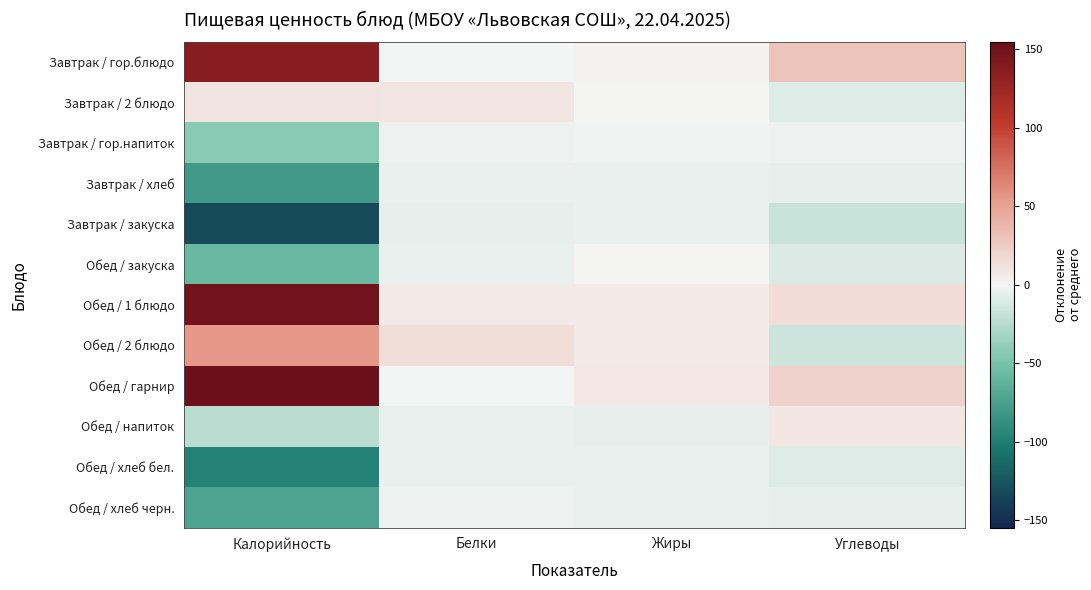

Reading left to right, extract all data points from this chart.

Завтрак / гор.блюдо: Калорийность=136.0	Белки=-1.1	Жиры=2.3	Углеводы=30.1
Завтрак / 2 блюдо: Калорийность=10.7	Белки=9.2	Жиры=0.9	Углеводы=-8.7
Завтрак / гор.напиток: Калорийность=-42.5	Белки=-2.9	Жиры=-2.2	Углеводы=-2.9
Завтрак / хлеб: Калорийность=-80.6	Белки=-4.0	Жиры=-4.6	Углеводы=-5.7
Завтрак / закуска: Калорийность=-132.2	Белки=-5.2	Жиры=-4.8	Углеводы=-17.1
Обед / закуска: Калорийность=-57.4	Белки=-4.6	Жиры=0.2	Углеводы=-10.3
Обед / 1 блюдо: Калорийность=149.1	Белки=7.1	Жиры=6.9	Углеводы=14.6
Обед / 2 блюдо: Калорийность=54.7	Белки=14.2	Жиры=7.2	Углеводы=-16.7
Обед / гарнир: Калорийность=154.9	Белки=-0.1	Жиры=7.9	Углеводы=21.2
Обед / напиток: Калорийность=-23.1	Белки=-4.4	Жиры=-4.9	Углеводы=9.6
Обед / хлеб бел.: Калорийность=-96.2	Белки=-4.5	Жиры=-4.7	Углеводы=-9.0
Обед / хлеб черн.: Калорийность=-73.5	Белки=-3.4	Жиры=-4.4	Углеводы=-5.1